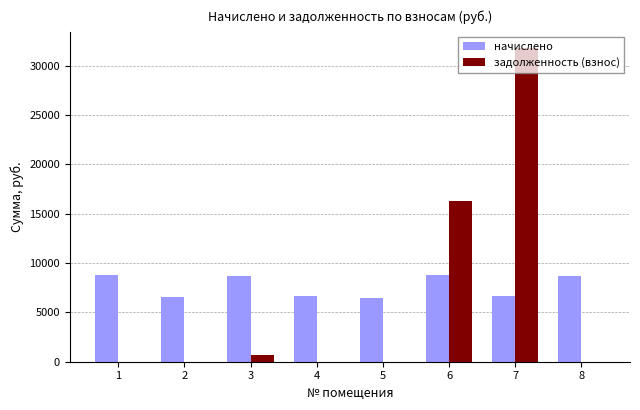

What is the sum of all задолженность (взнос) values?

48872.3